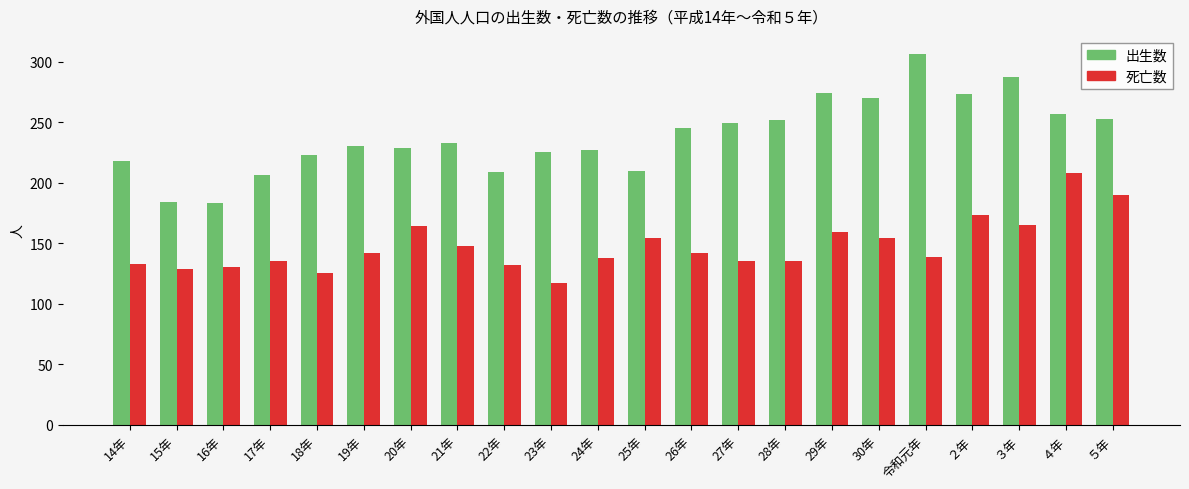

What position from the left is 23年?

10